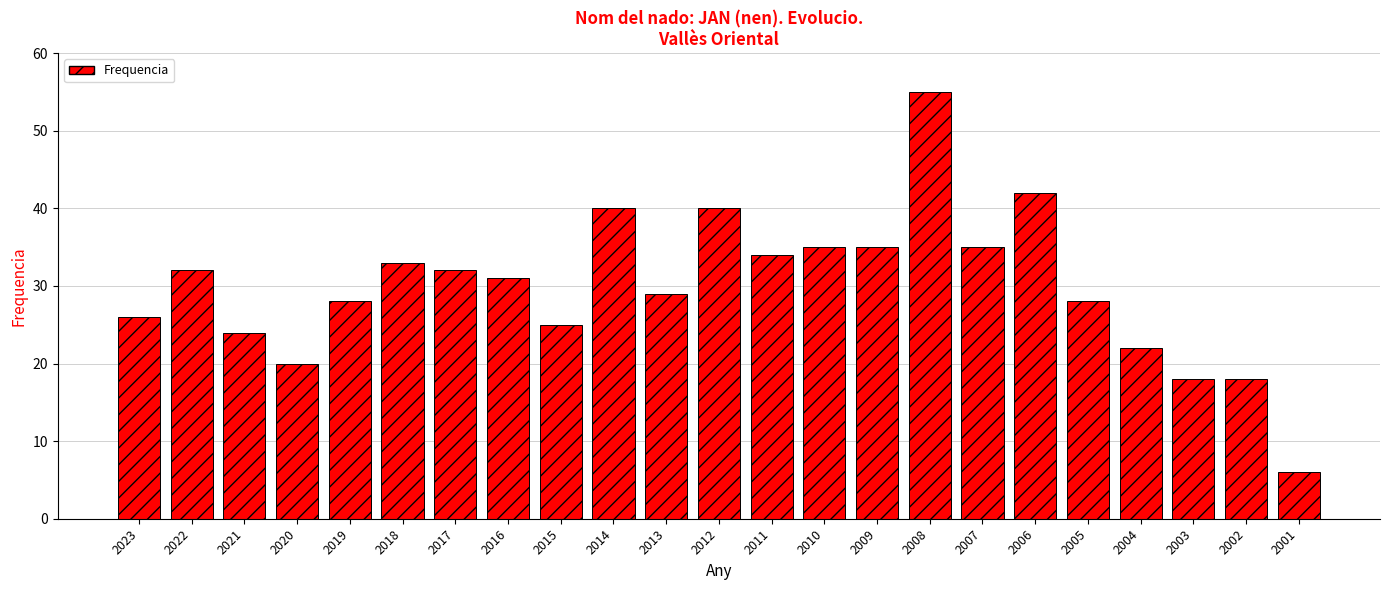

Which label corresponds to the smallest value in the chart?

2001